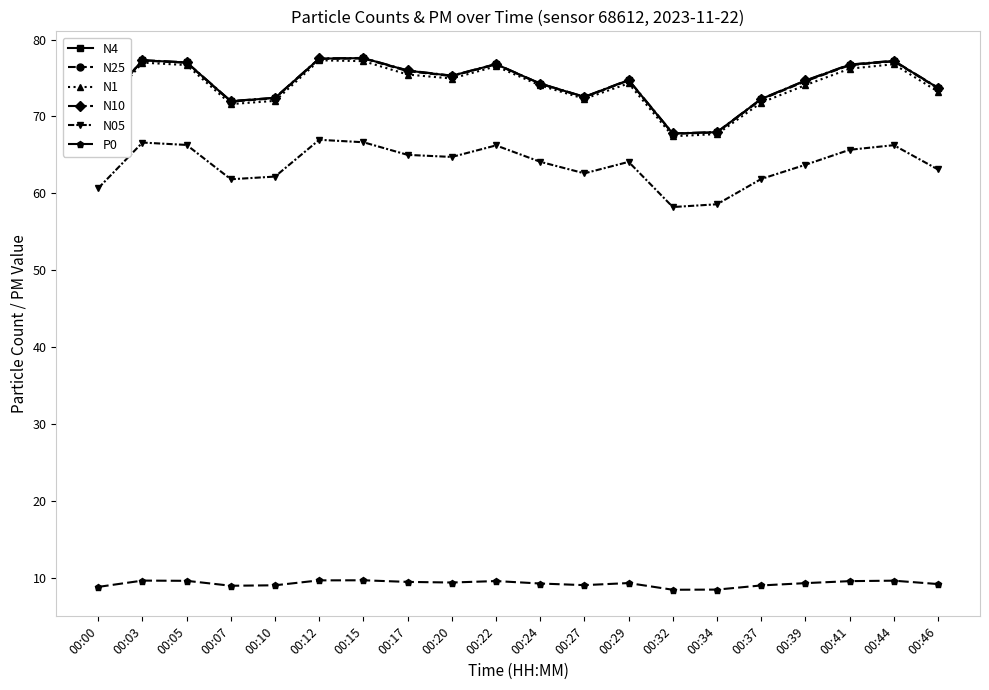

True or false: N25 has more than 2 interior local peaks.

True